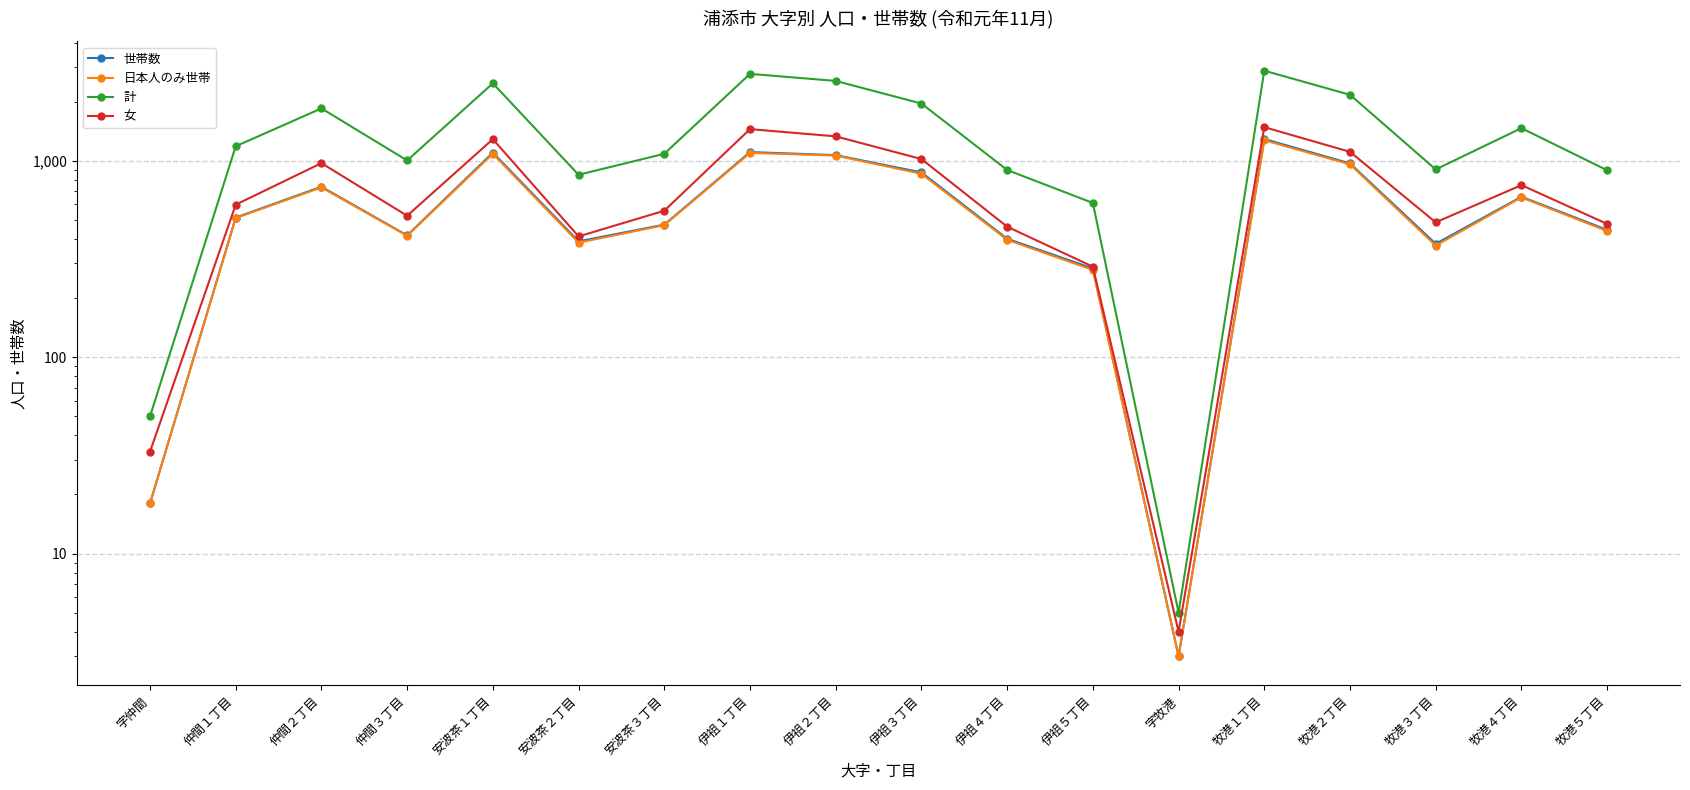

The value of 女 at 伊祖２丁目 is 1838. True or false?

False